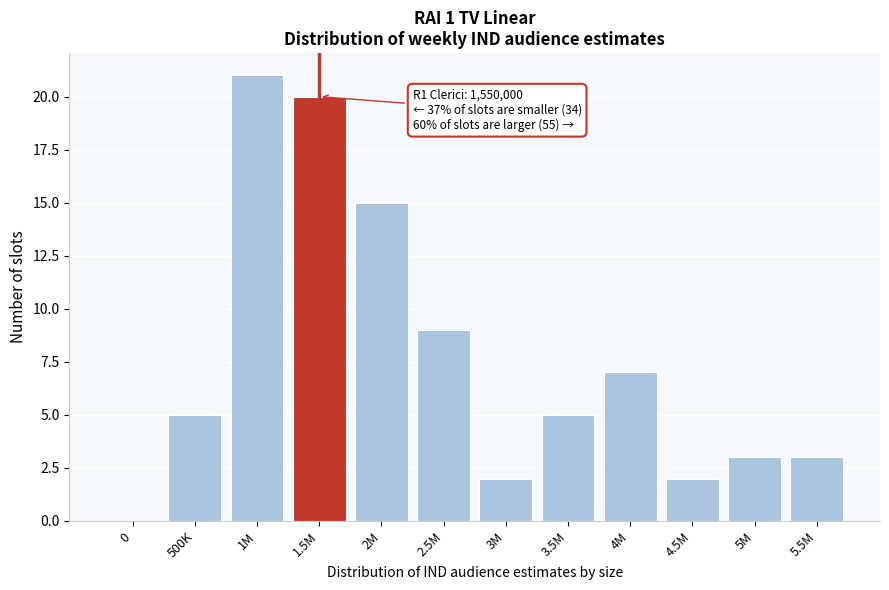

Reading left to right, extract all data points from this chart.

0=0	500K=5	1M=21	1.5M=20	2M=15	2.5M=9	3M=2	3.5M=5	4M=7	4.5M=2	5M=3	5.5M=3